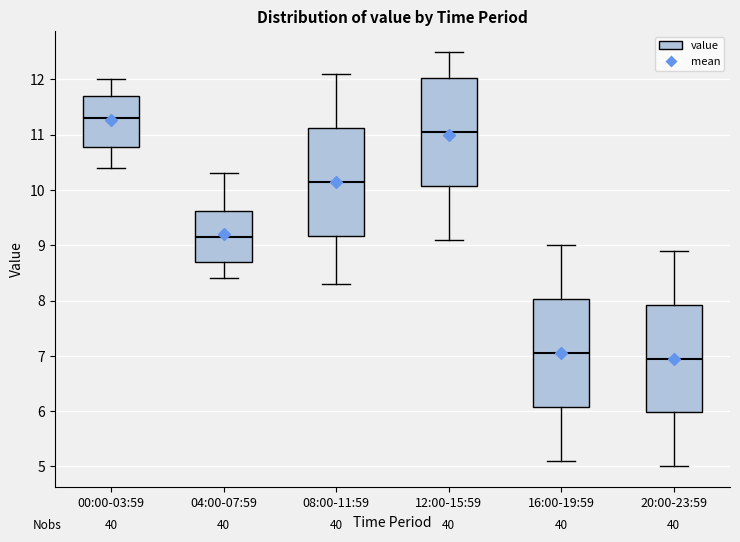

Which box has the highest median line?

00:00-03:59